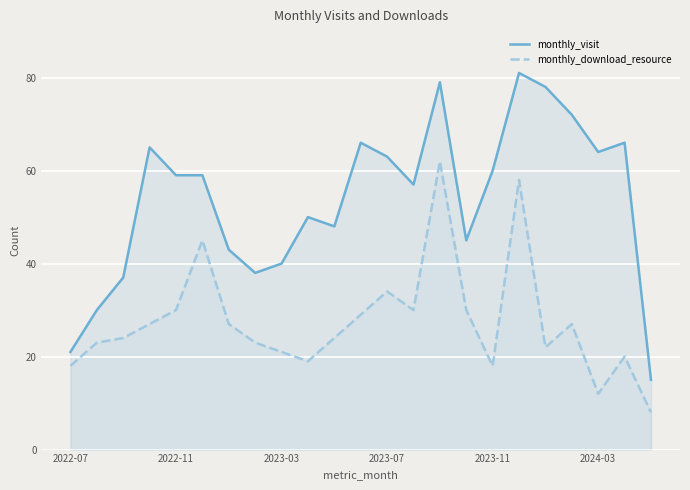

True or false: monthly_download_resource and monthly_visit cross at least once.

False